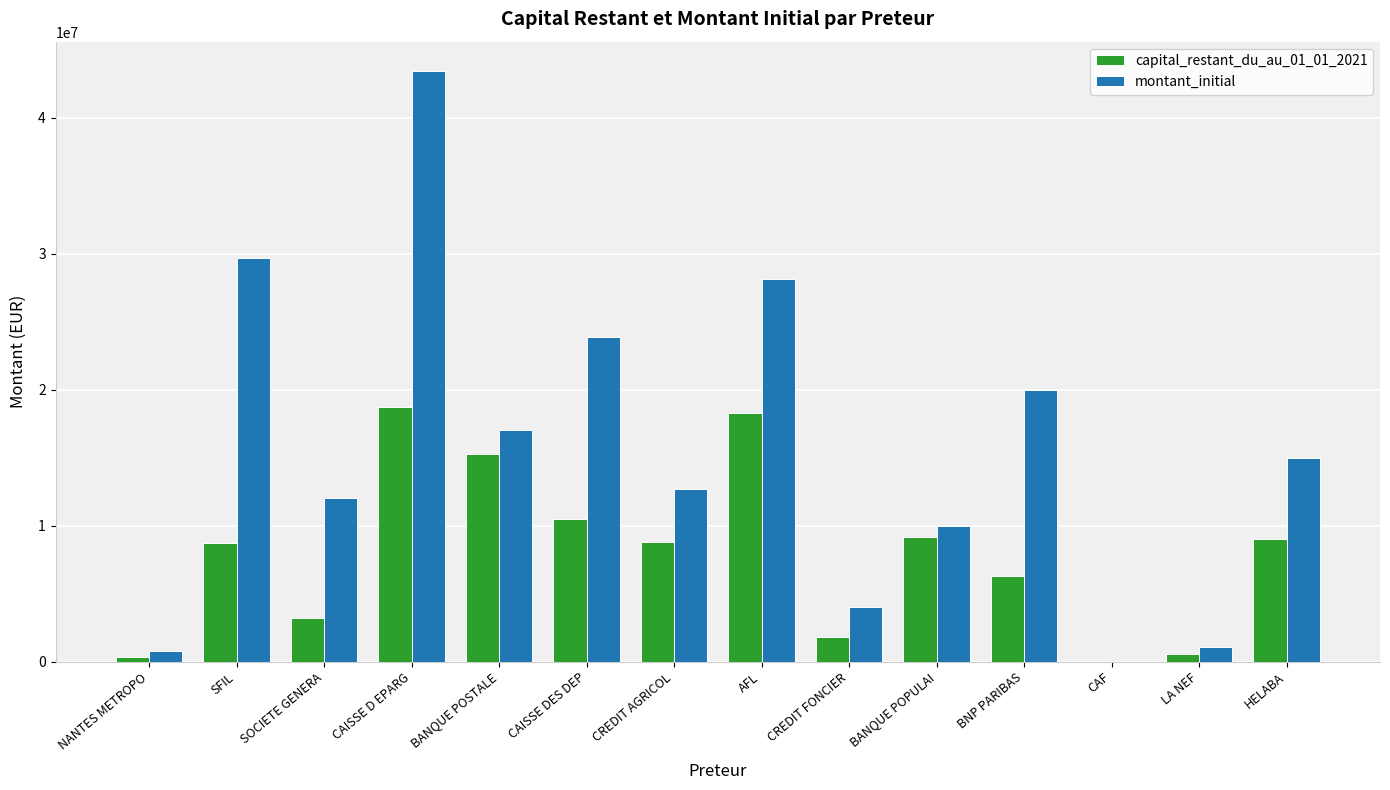

How many groups of bars are there?

14